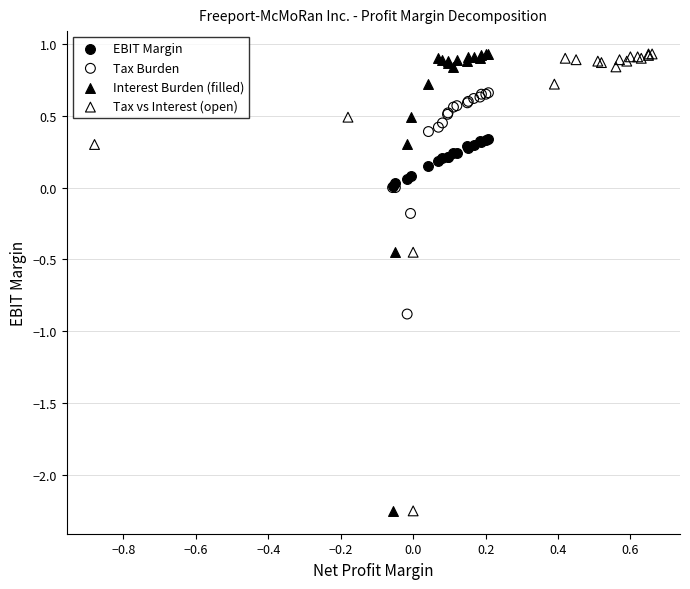

What are all the series names shown in the legend?

EBIT Margin, Tax Burden, Interest Burden (filled), Tax vs Interest (open)